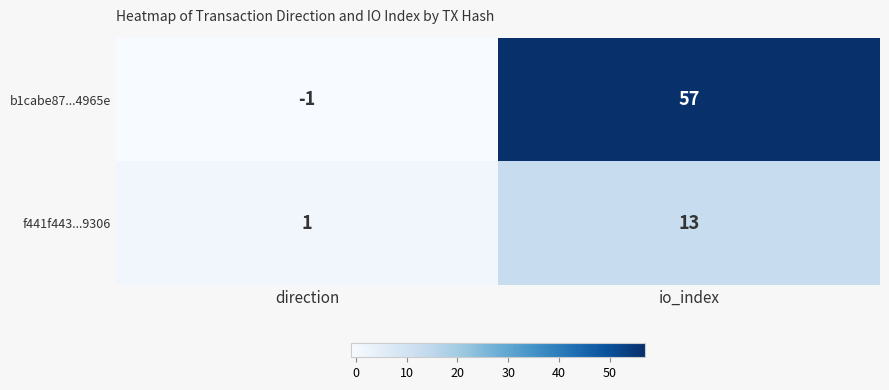

List the series in order of their overall mean, highest first.

b1cabe87...4965e, f441f443...9306